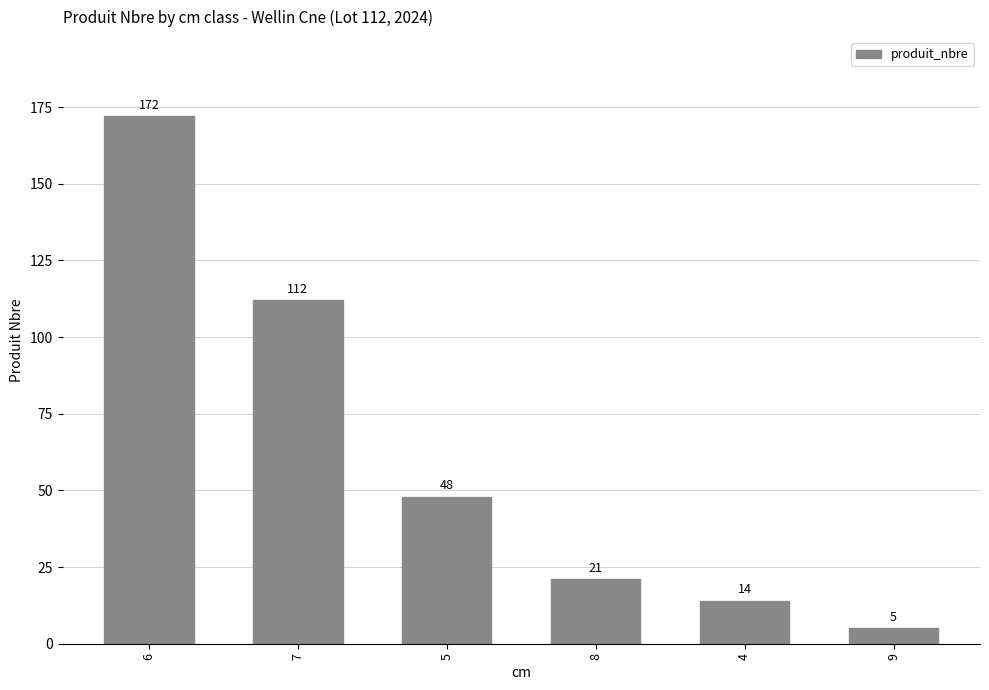

Rank the categories by value from lowest to highest.

9, 4, 8, 5, 7, 6